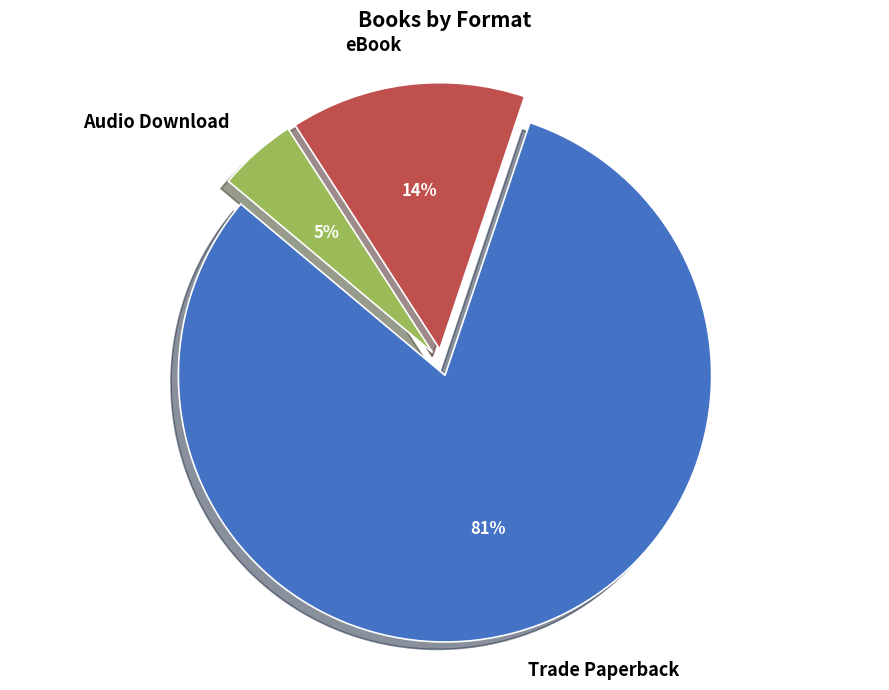

Count the number of slices in the pie.

3